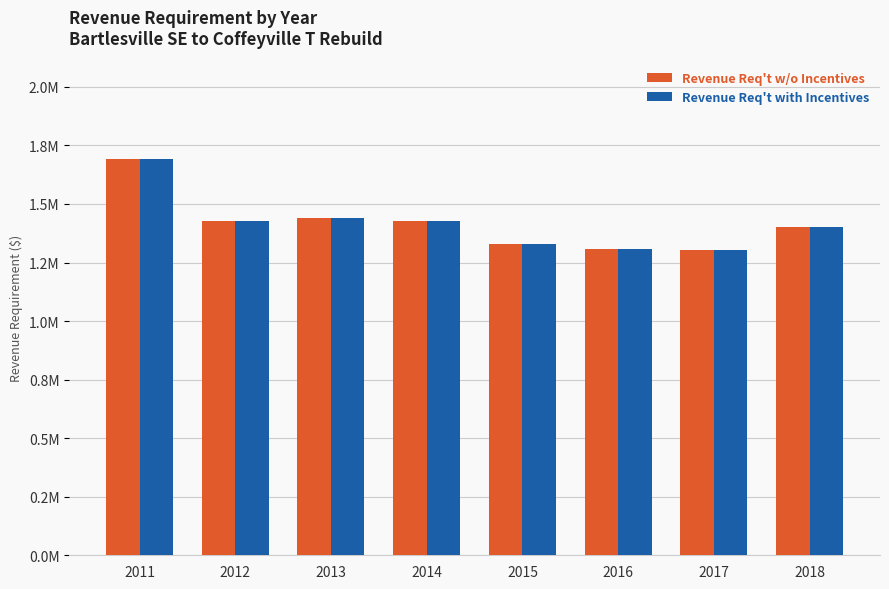

What is the value of the Revenue Req't w/o Incentives bar at the 6th from the left?

1.3